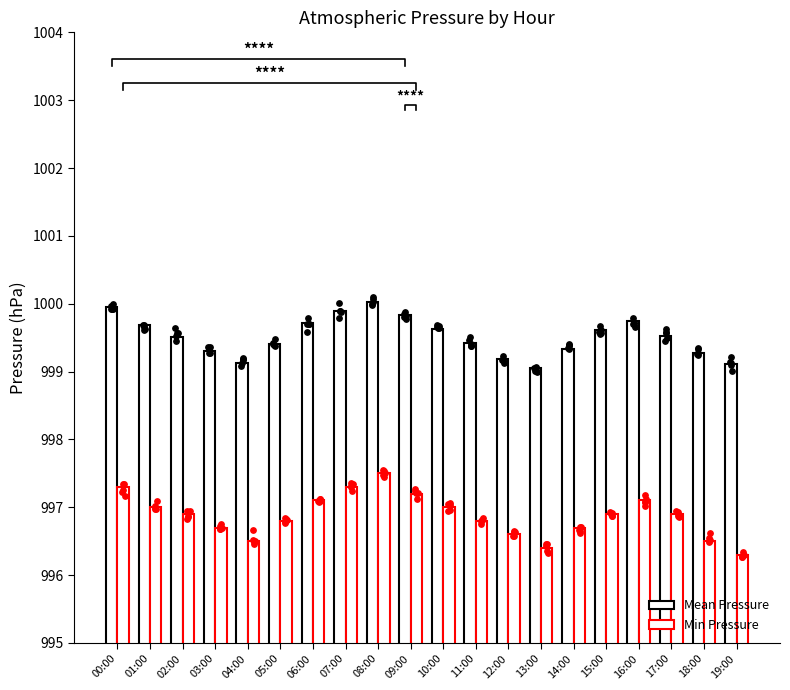

Is the value of Min Pressure at 07:00 greater than the value of Mean Pressure at 16:00?

No